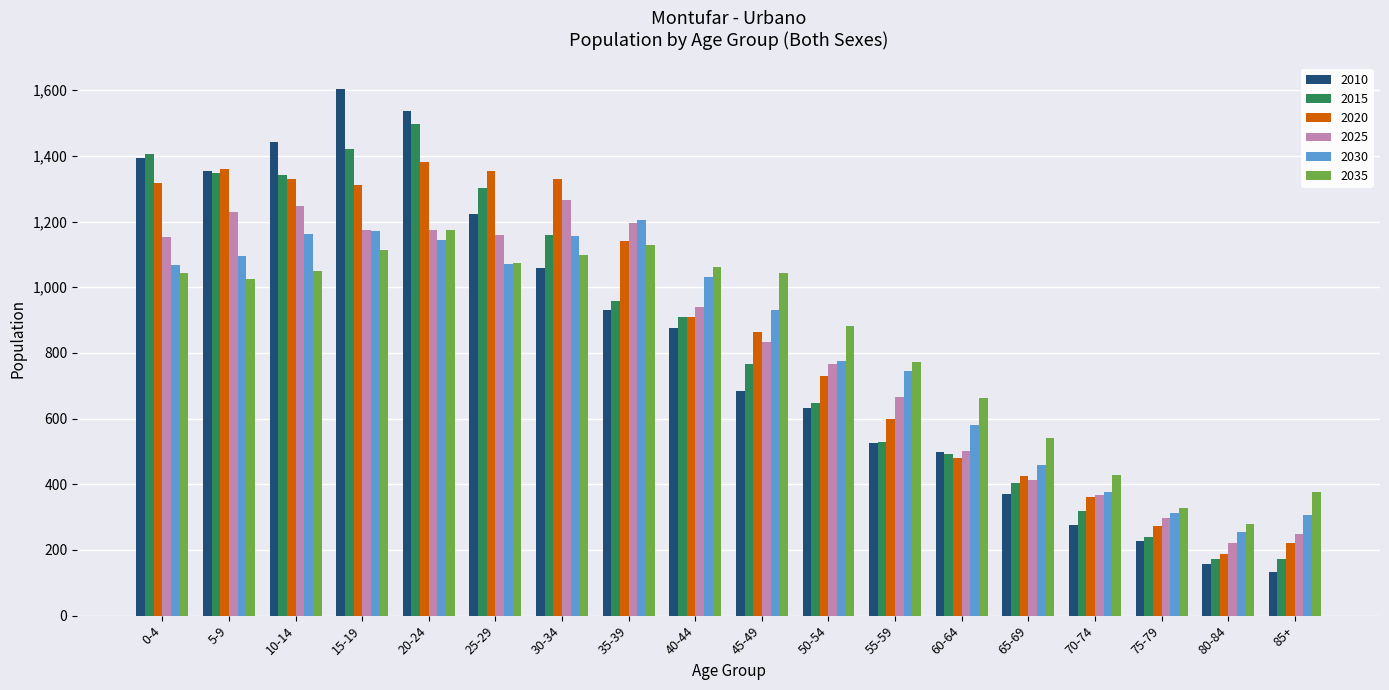

Which category has the lowest value in the 2035 series?

80-84